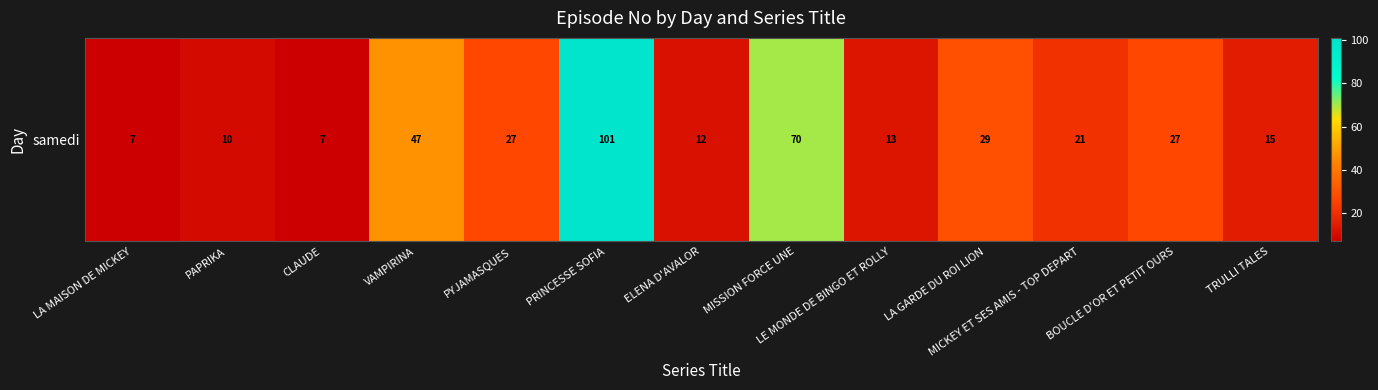

What is the sum of all values?

386